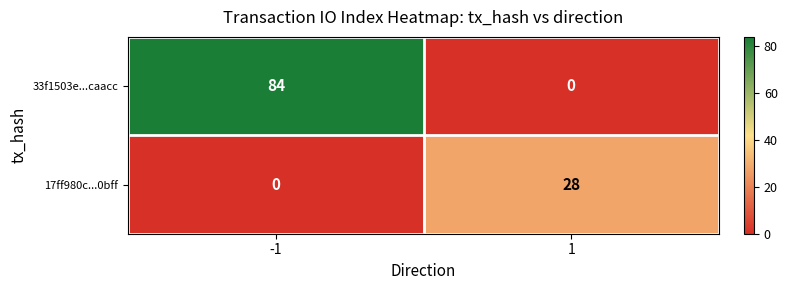

What is the sum of the 17ff980c...0bff values at 1 and -1?

28